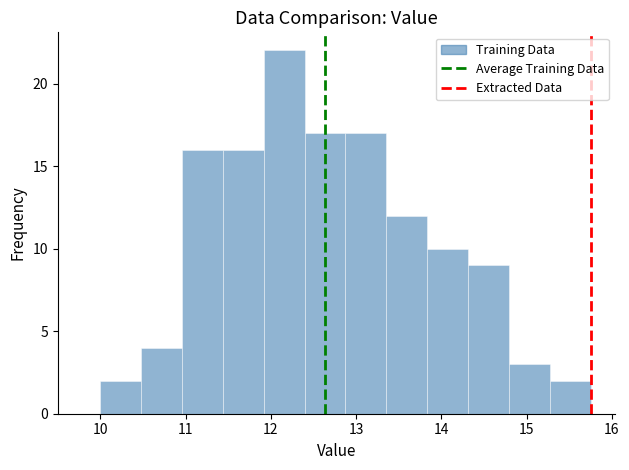

Reading left to right, list every bar in this chart as the range it spans on the x-axis followed by its height. Neither the bar edges nor the heights are printed on the chart, so give them approximately, as read against the axes.

10.0 to 10.5: 2
10.5 to 11.0: 4
11.0 to 11.4: 16
11.4 to 11.9: 16
11.9 to 12.4: 22
12.4 to 12.9: 17
12.9 to 13.4: 17
13.4 to 13.8: 12
13.8 to 14.3: 10
14.3 to 14.8: 9
14.8 to 15.3: 3
15.3 to 15.8: 2